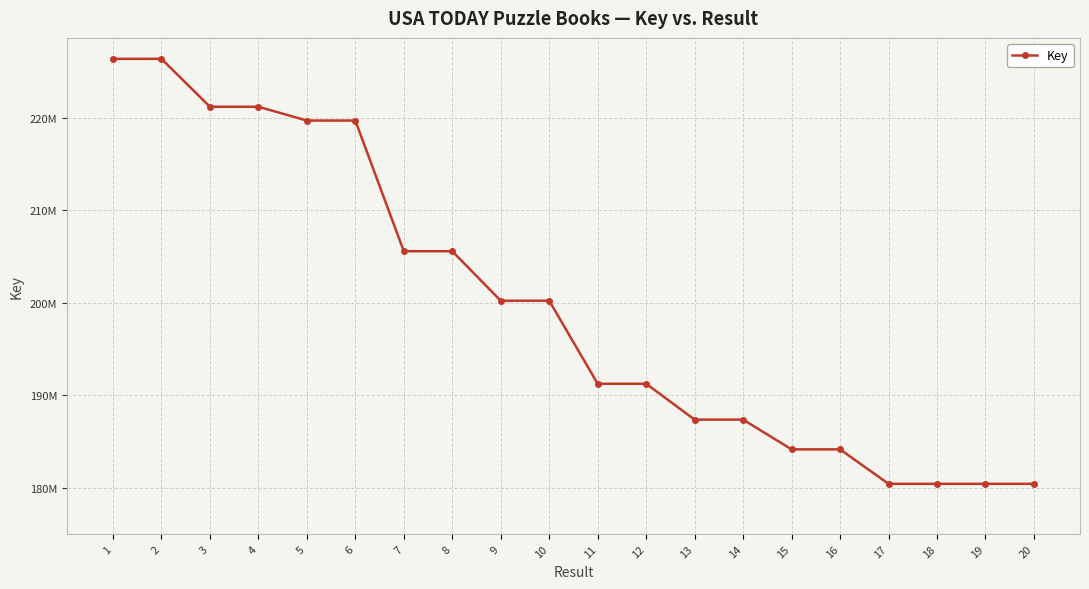

What is the maximum value shown in the chart?

226383035